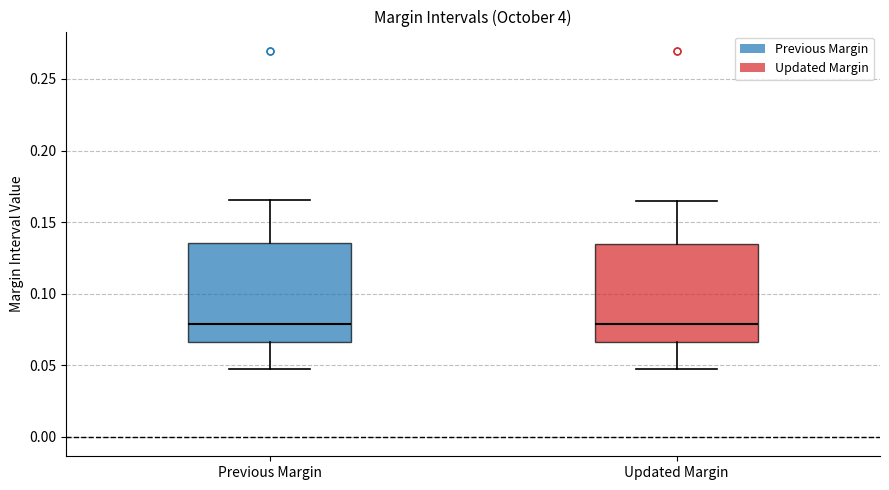

Where does the upper whisker of the box for Previous Margin end on the y-axis? The values are not printed on the chart, so give them approximately, as read against the axis.

0.165